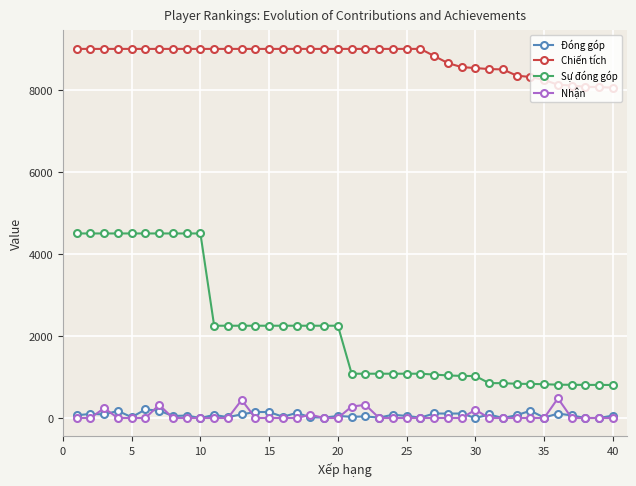

What is the maximum value for Nhận?

480